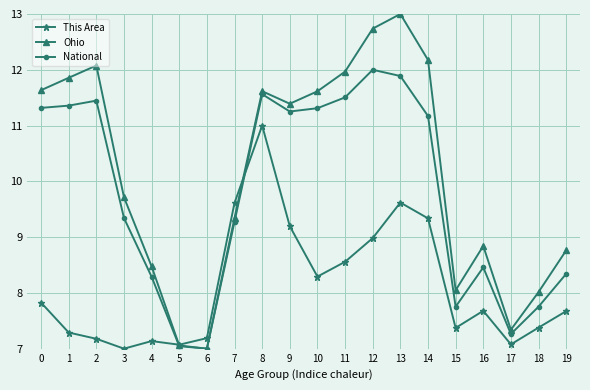

What is the sum of the Ohio values at 3 and 1?

21.6